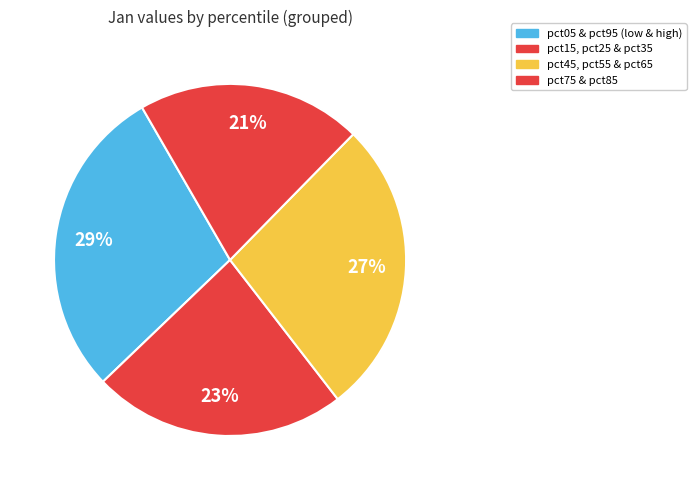

How many slices are in this pie chart?

4